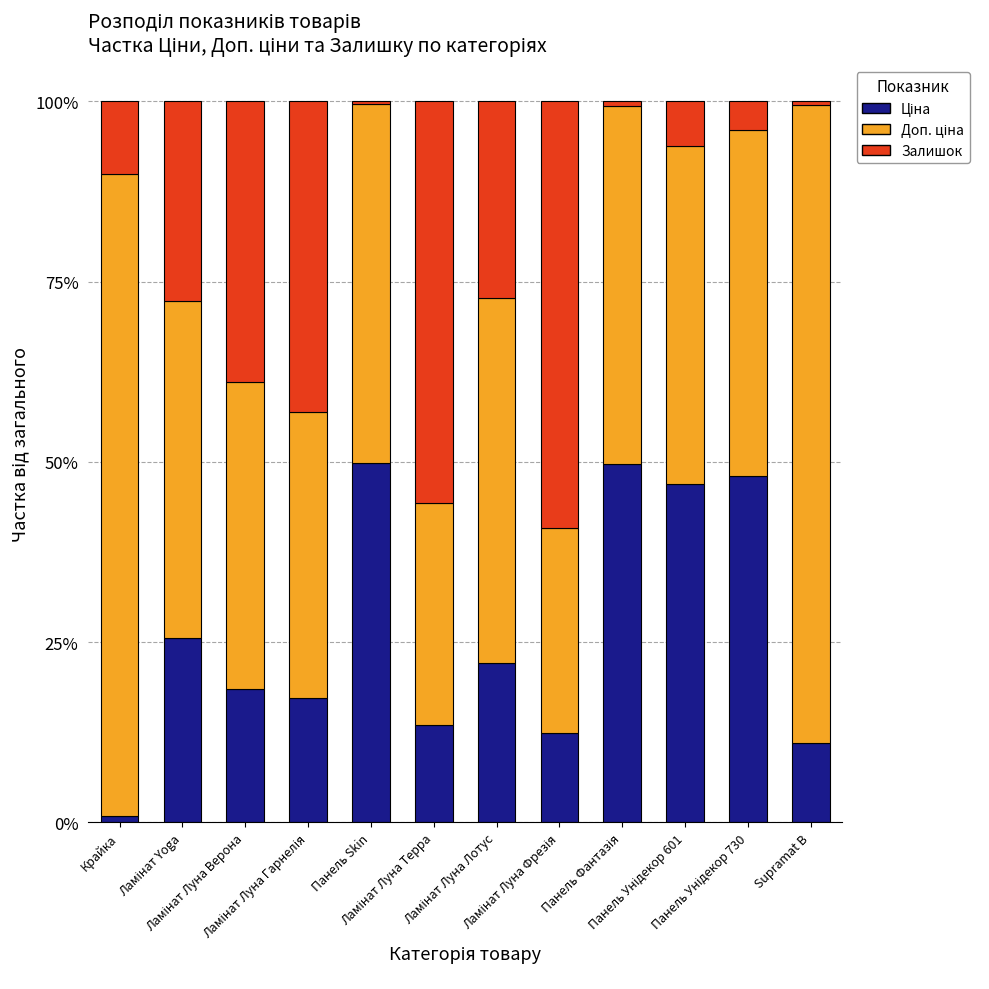

Count the number of data series in this chart.

3